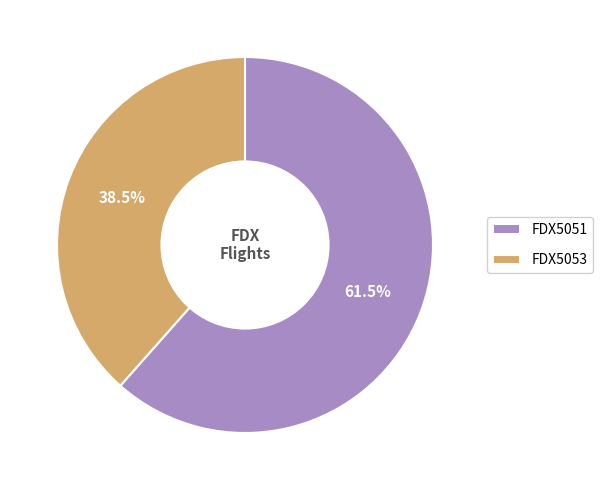

How many segments does this pie chart have?

2